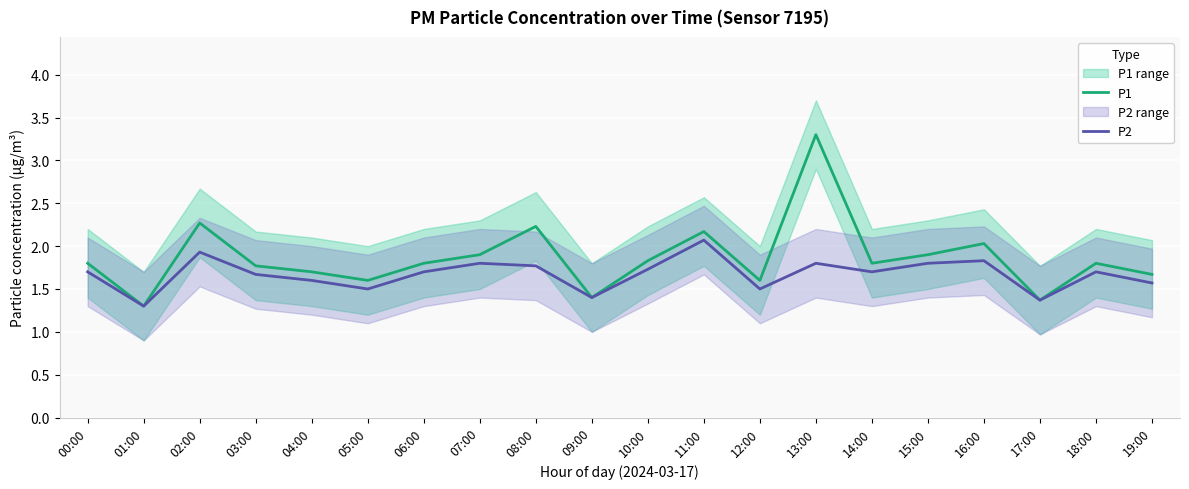

What position from the right is 13:00?

7